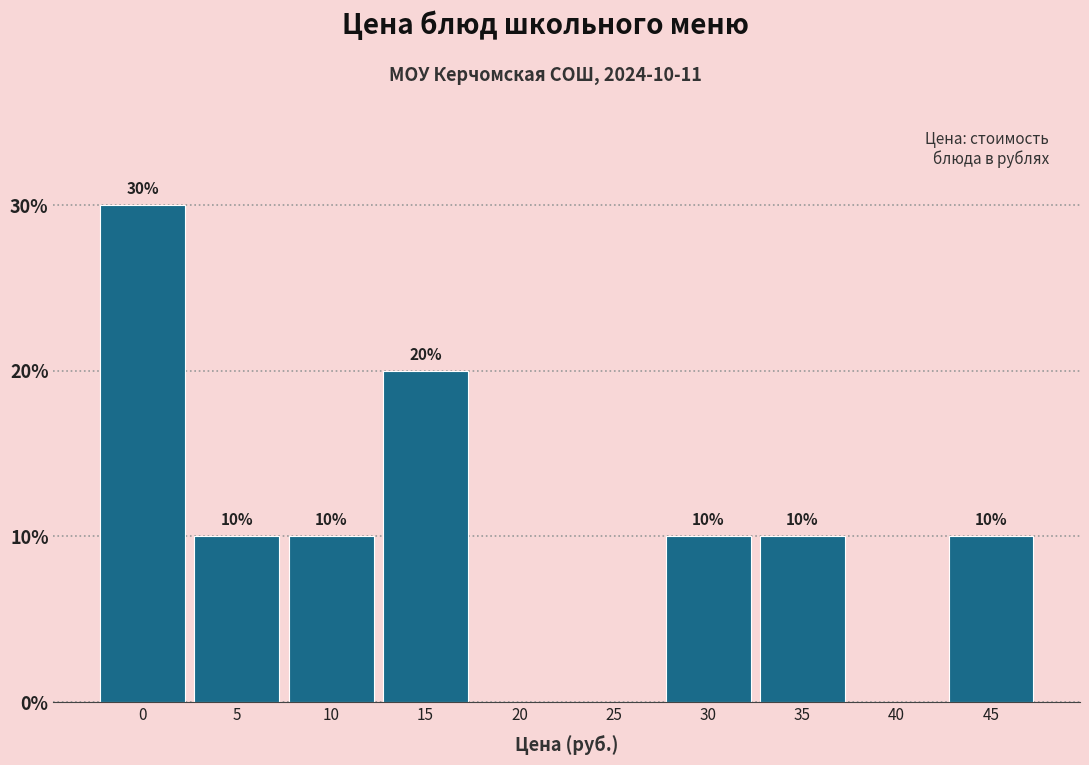

Reading right to left, what are all the values shown in this chart?

45=10	40=0	35=10	30=10	25=0	20=0	15=20	10=10	5=10	0=30